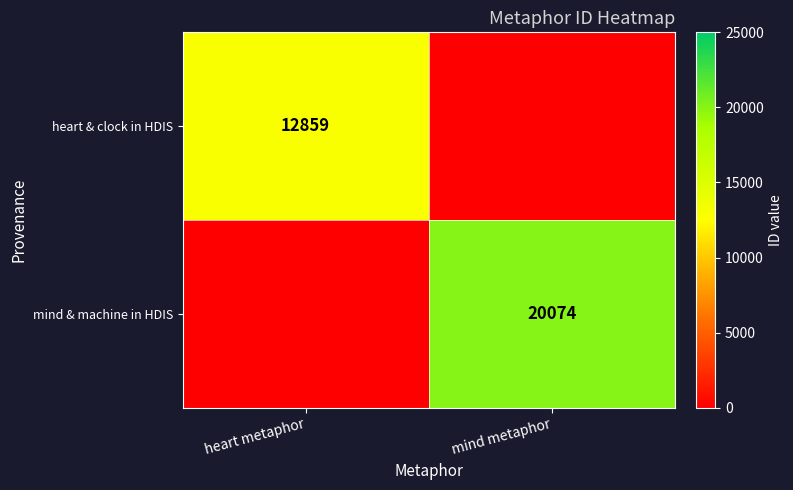

Which has a higher value, heart metaphor or mind metaphor?

heart metaphor